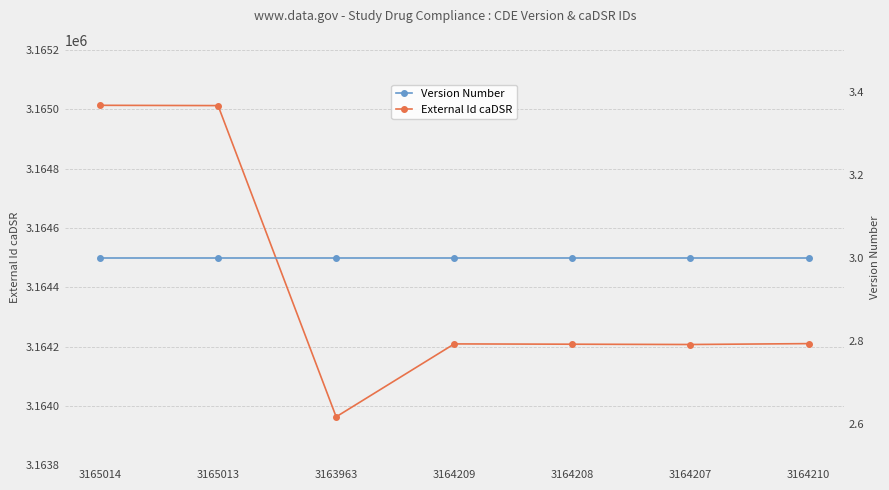

Count the number of categories in the chart.

7